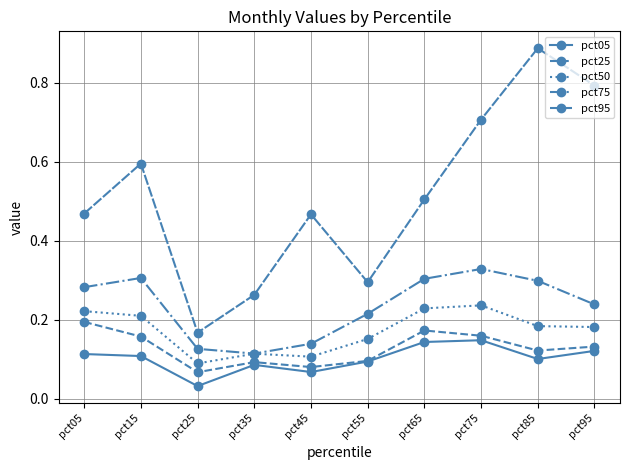

Reading left to right, what are all the values shown in this chart?

pct05: 0.1	0.1	0.0	0.1	0.1	0.1	0.1	0.1	0.1	0.1
pct25: 0.2	0.2	0.1	0.1	0.1	0.1	0.2	0.2	0.1	0.1
pct50: 0.2	0.2	0.1	0.1	0.1	0.2	0.2	0.2	0.2	0.2
pct75: 0.3	0.3	0.1	0.1	0.1	0.2	0.3	0.3	0.3	0.2
pct95: 0.5	0.6	0.2	0.3	0.5	0.3	0.5	0.7	0.9	0.8